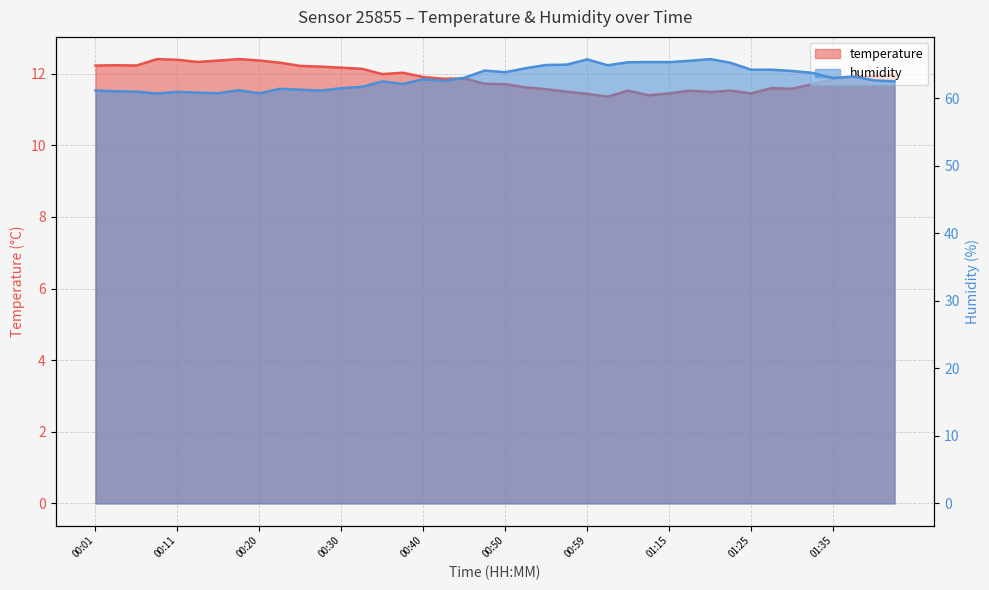

What is the maximum value for humidity?

65.8